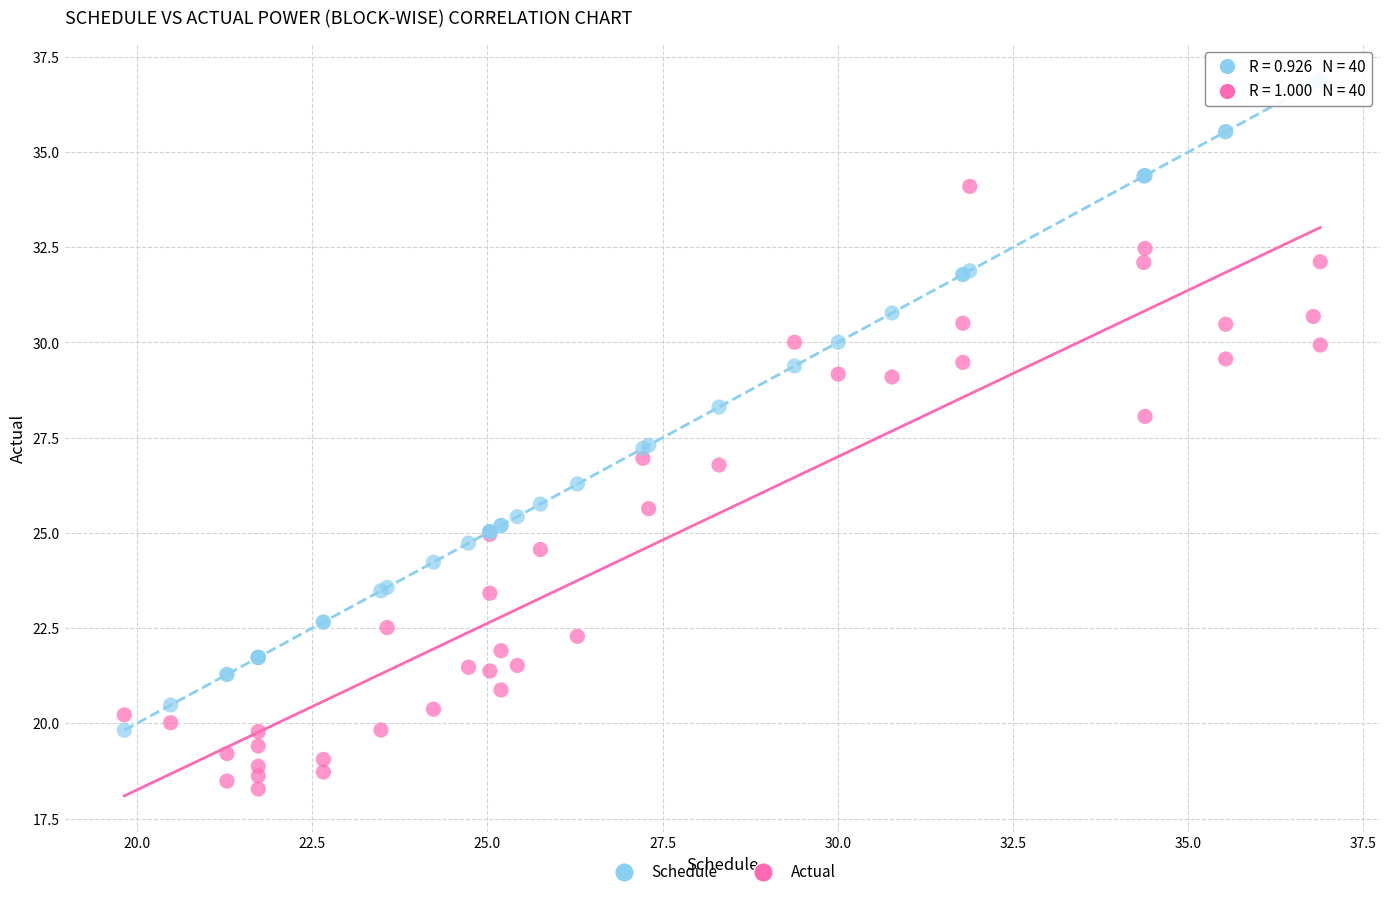

Which series reaches the maximum Y coordinate?

Schedule